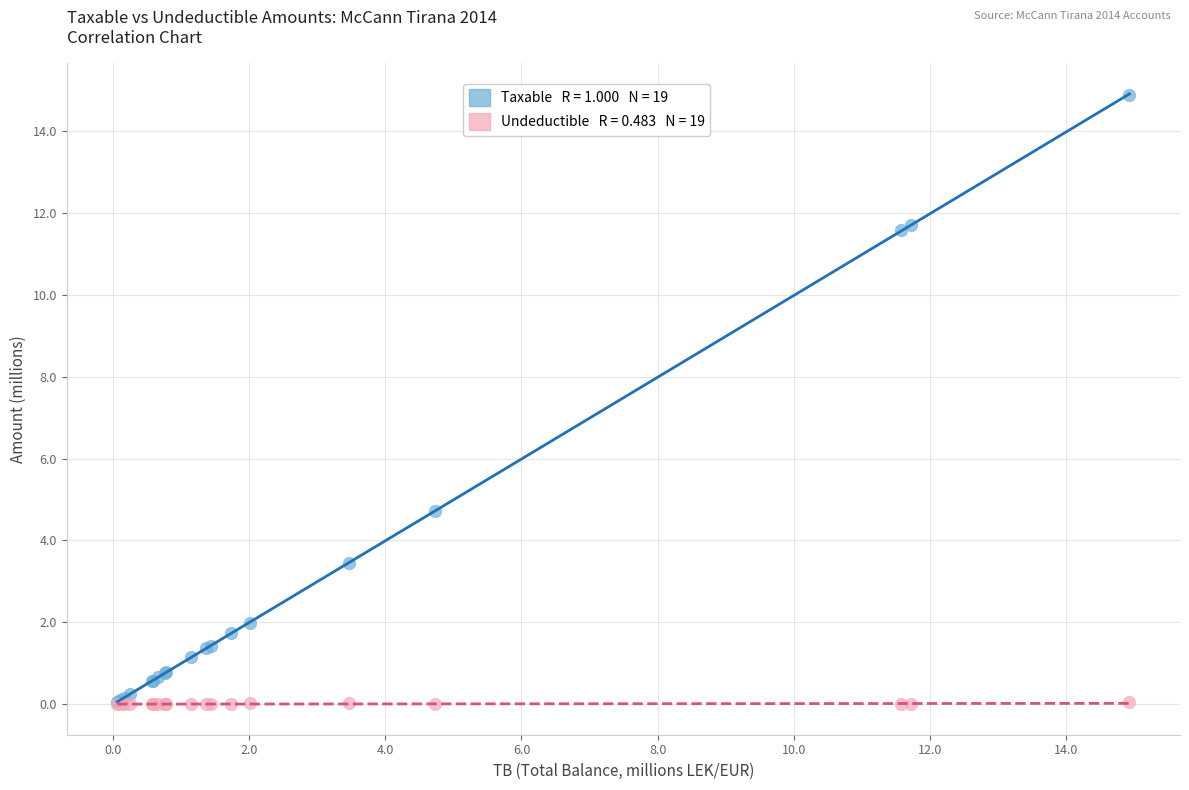

Across all series, what Y value is closest to 7?

4.7